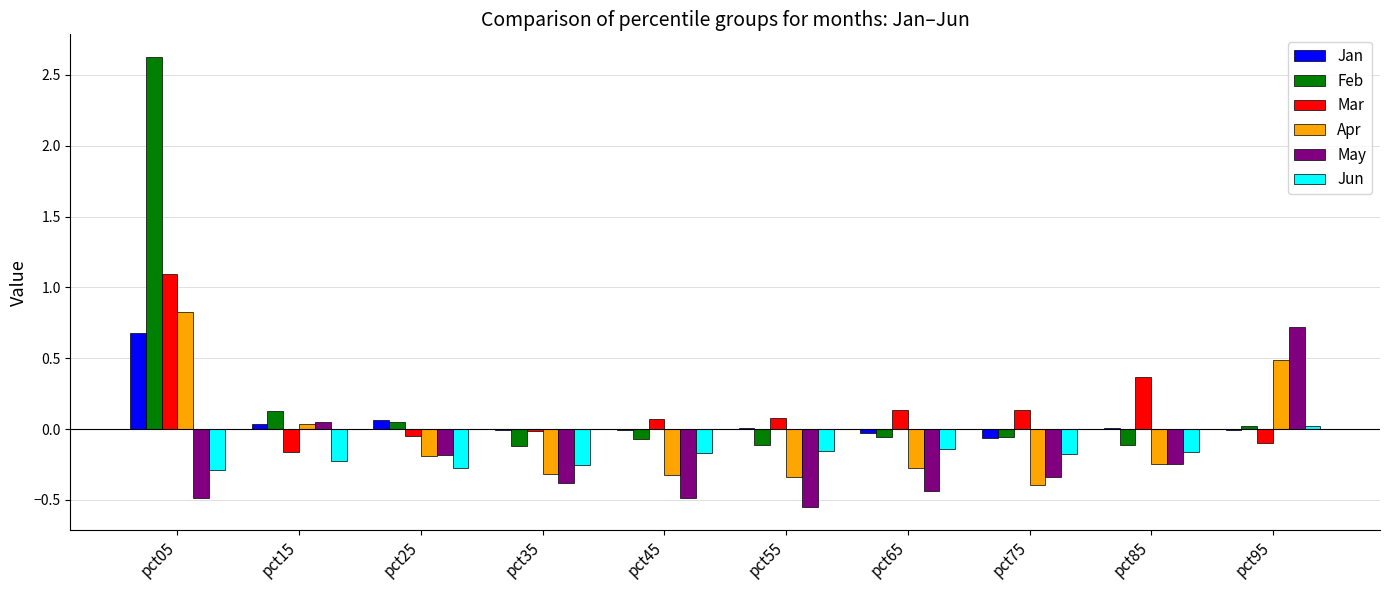

The Jan series shows 0.0 at pct15. True or false?

True